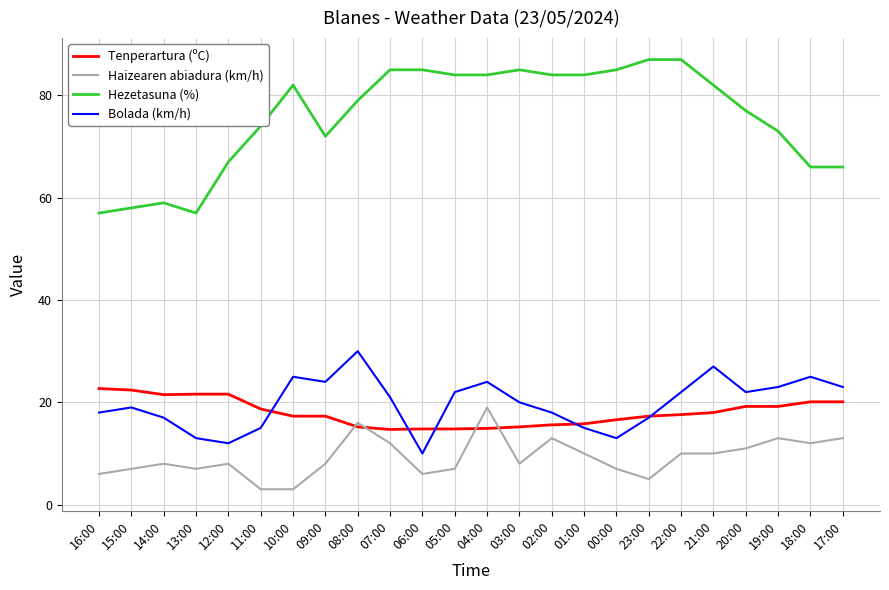

Which series changed the most between 07:00 and 18:00?

Hezetasuna (%)